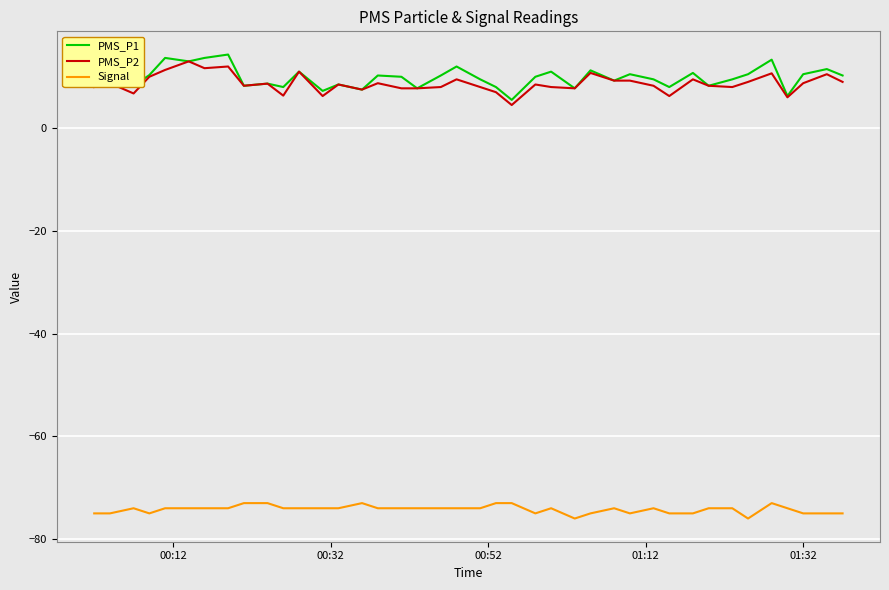

True or false: PMS_P2 and Signal cross at least once.

False